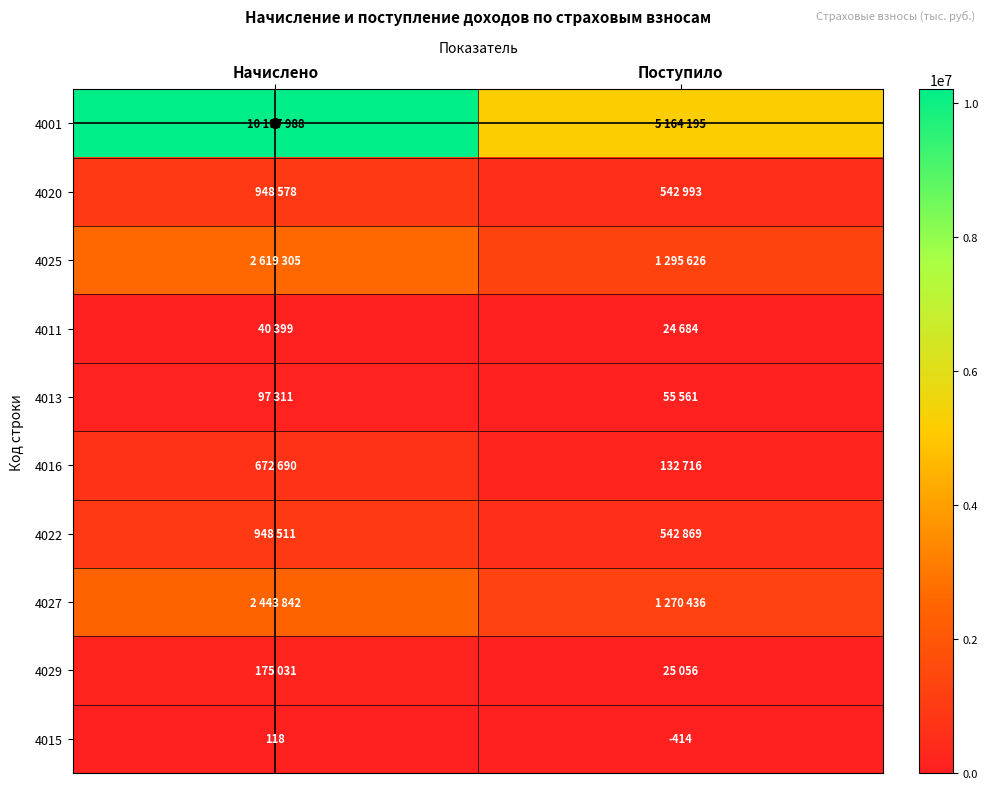

Is it true that 4015 equals 210 at Начислено?

False